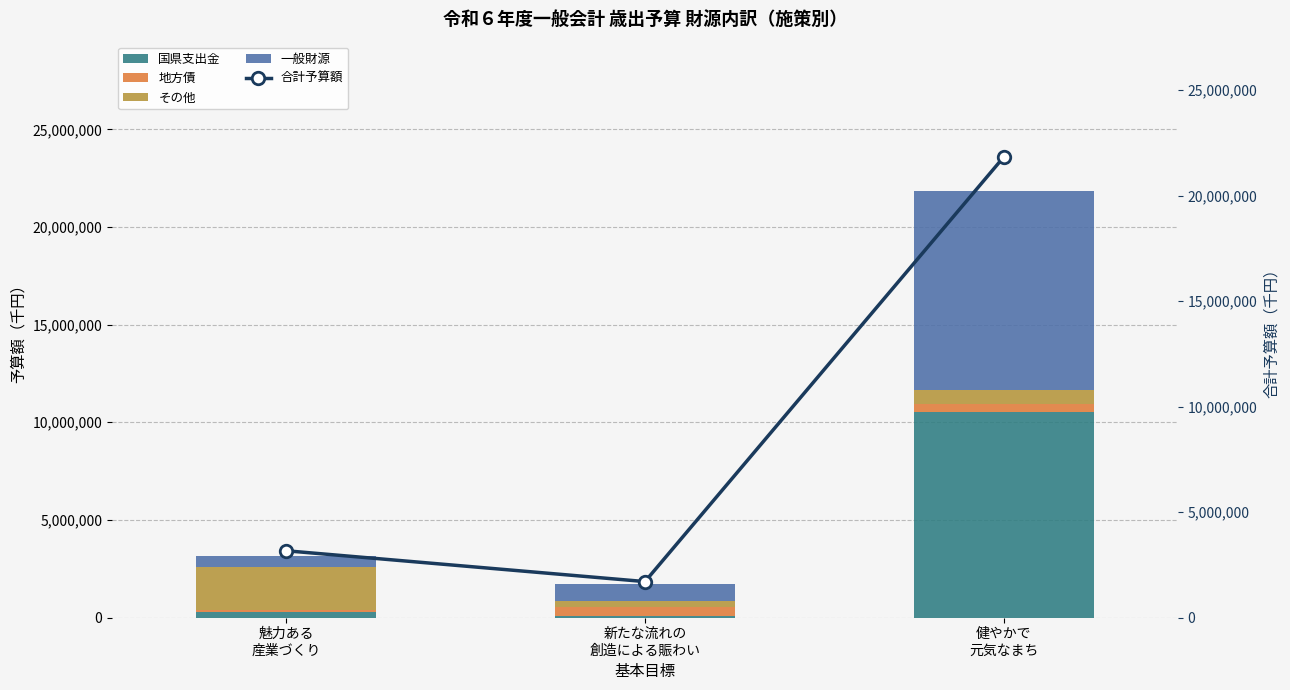

What is the lowest value of the 国県支出金 series?

76247